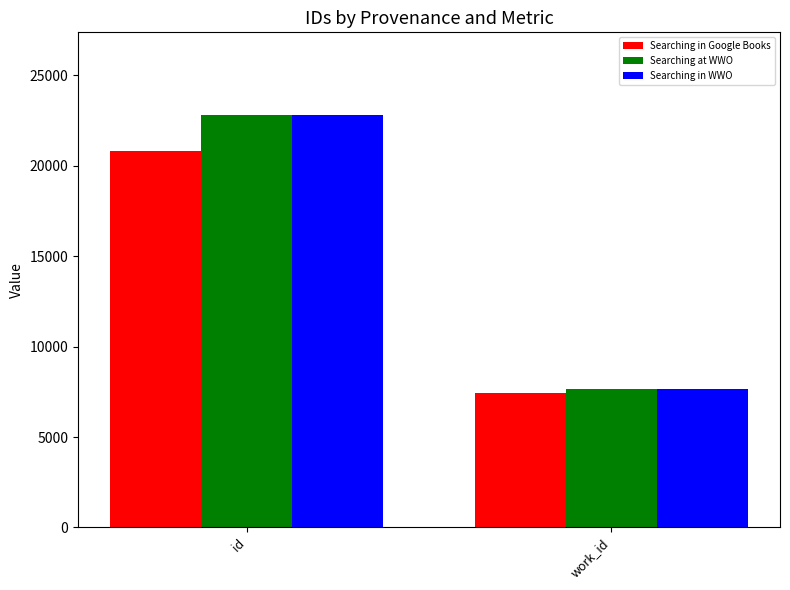

What is the difference between the highest and lowest values at id?

2011